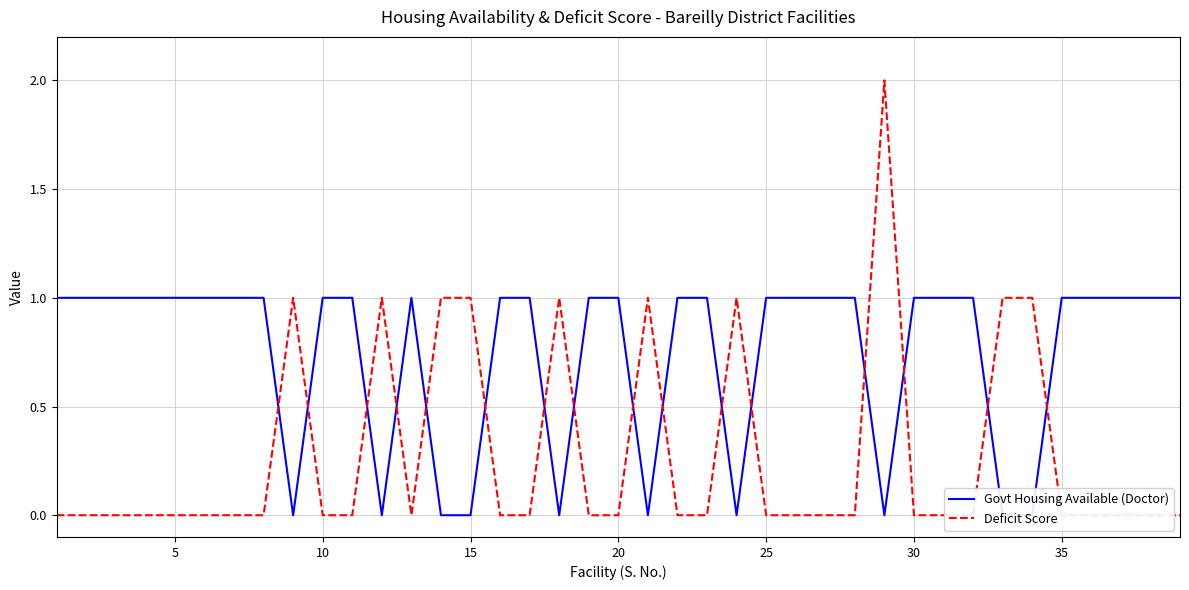

Which series has the widest spread of values?

Deficit Score